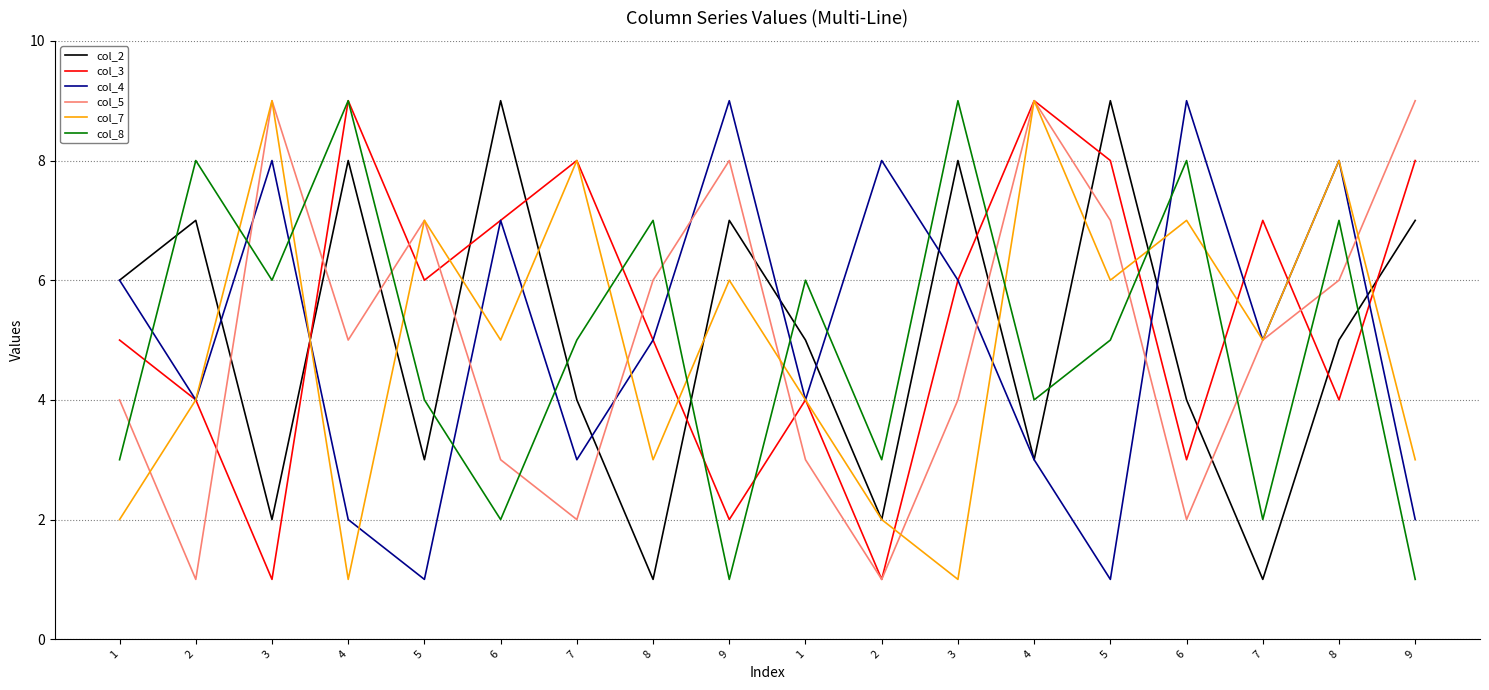

What are all the series names shown in the legend?

col_2, col_3, col_4, col_5, col_7, col_8